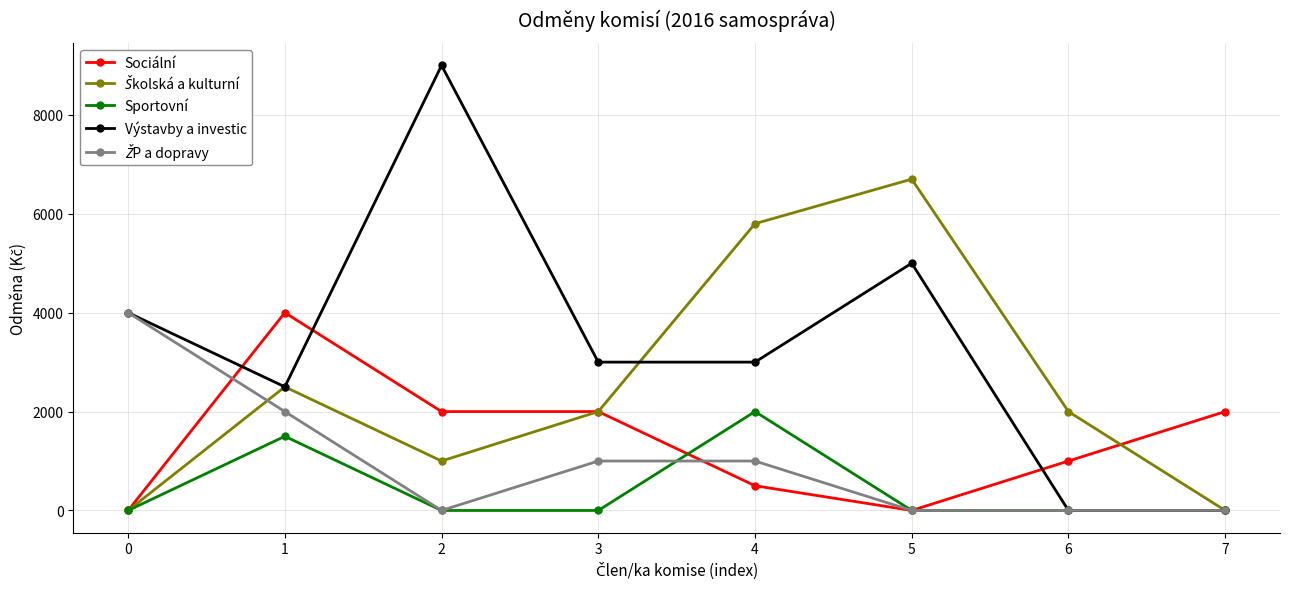

How many interior local peaks does the Výstavby a investic series have?

2